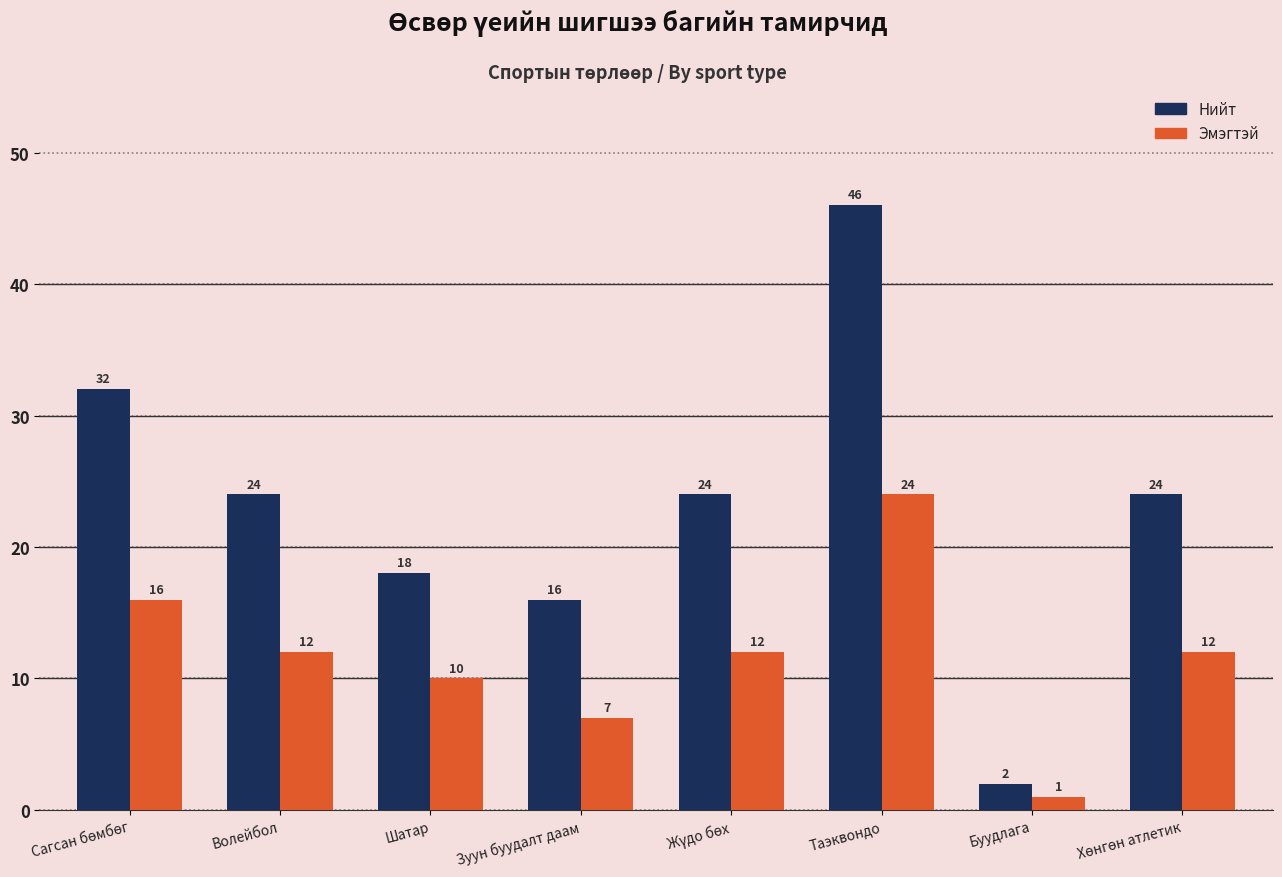

The value of Нийт at Волейбол is 24. True or false?

True